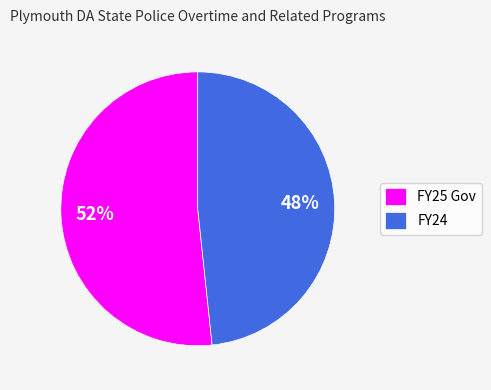

To the nearest percent, what is the combined percentage of FY25 Gov and FY24?

100%